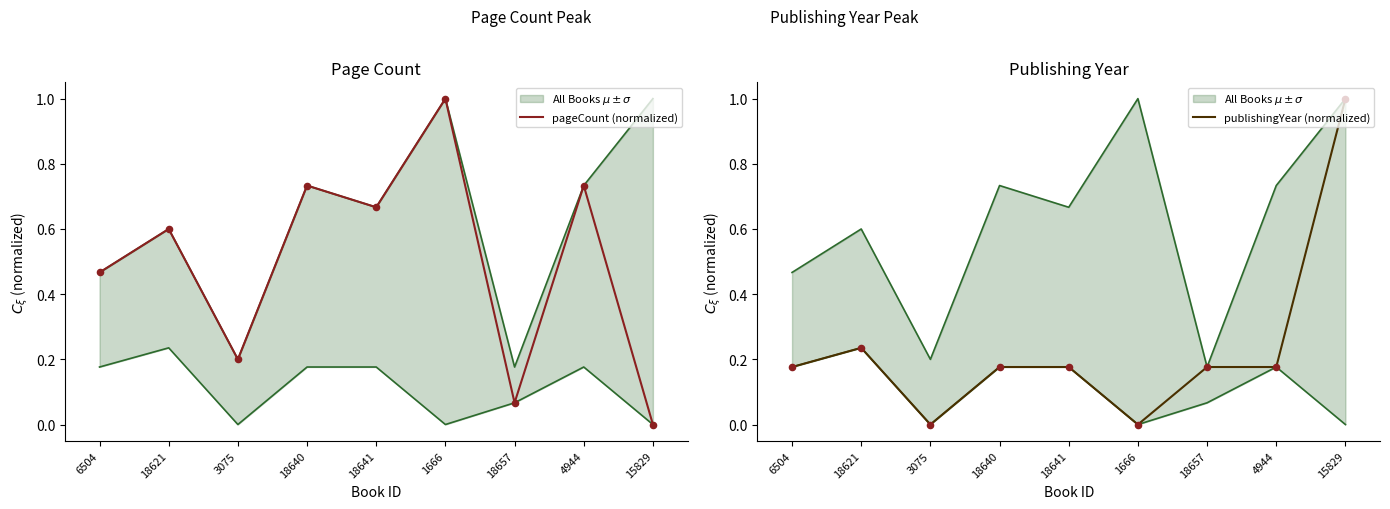

Which series contains the lowest Y value?

pageCount (normalized)